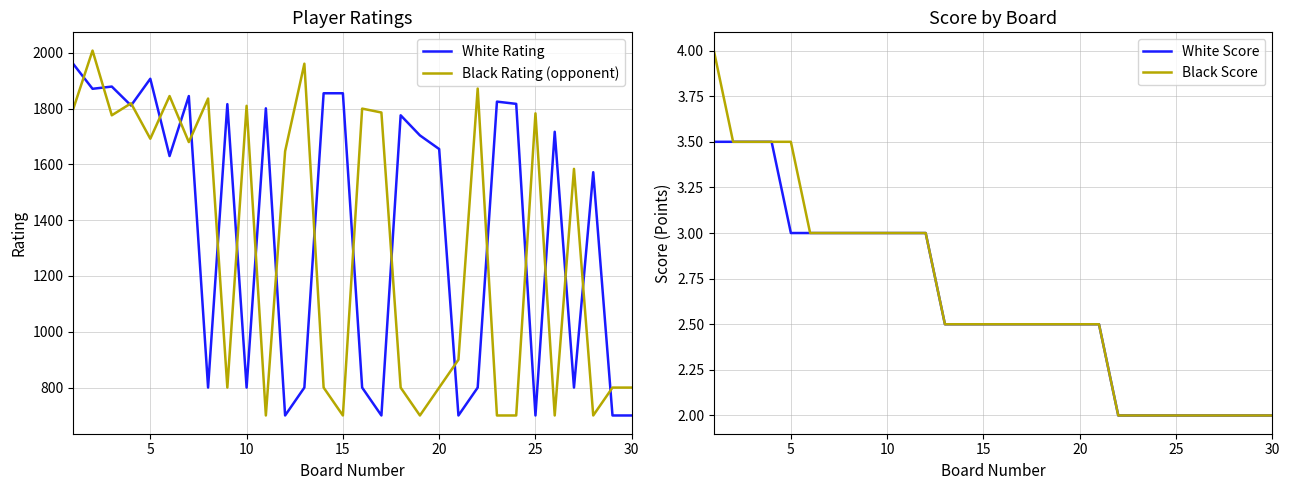

Does the chart have visible grid lines?

Yes